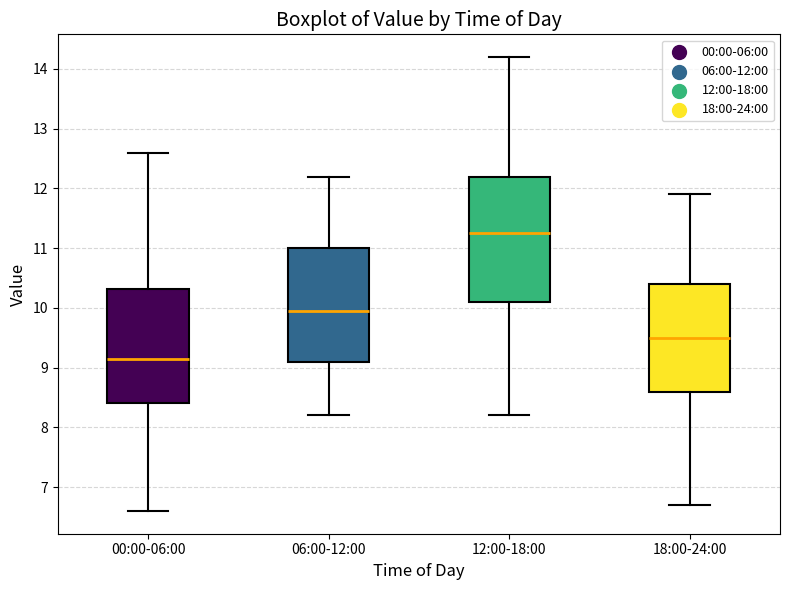

Reading left to right, read every box against the y-axis: the position of its median line, the range the box covers, and the ends of its whiskers. The values are not printed on the chart, so give them approximately, as read against the axis.

00:00-06:00: median 9.2, box 8.4 to 10.3, whiskers 6.6 to 12.6
06:00-12:00: median 10.0, box 9.1 to 11.0, whiskers 8.2 to 12.2
12:00-18:00: median 11.3, box 10.1 to 12.2, whiskers 8.2 to 14.2
18:00-24:00: median 9.5, box 8.6 to 10.4, whiskers 6.7 to 11.9